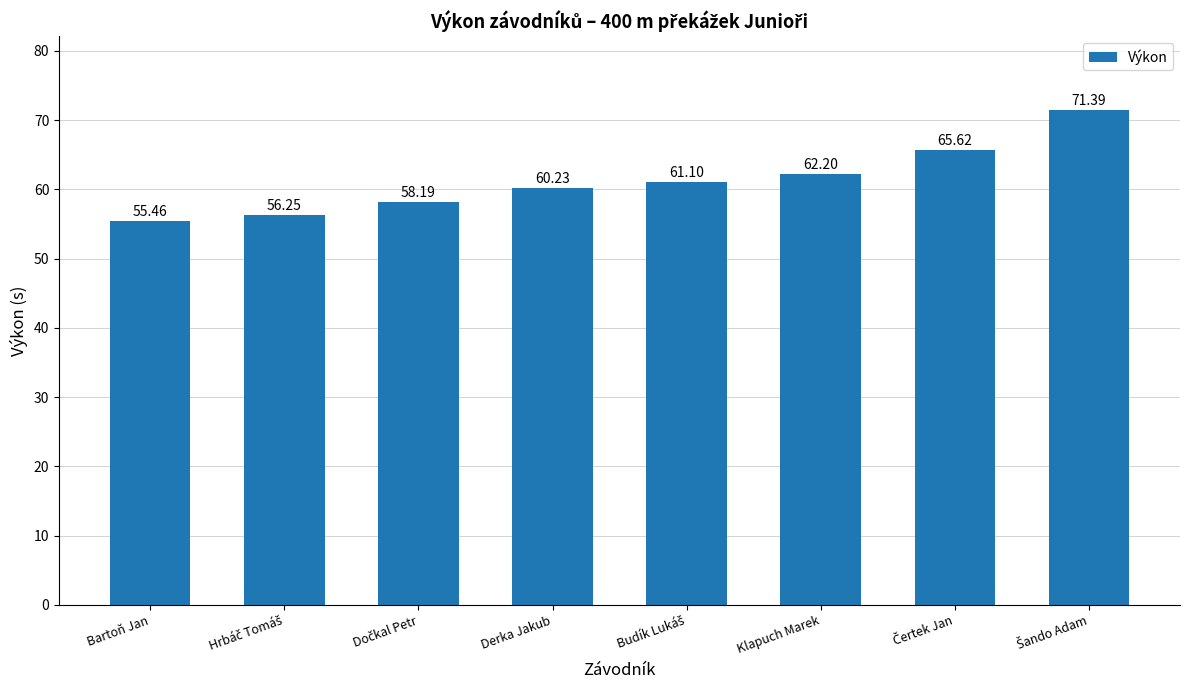

What is the maximum value shown in the chart?

71.4